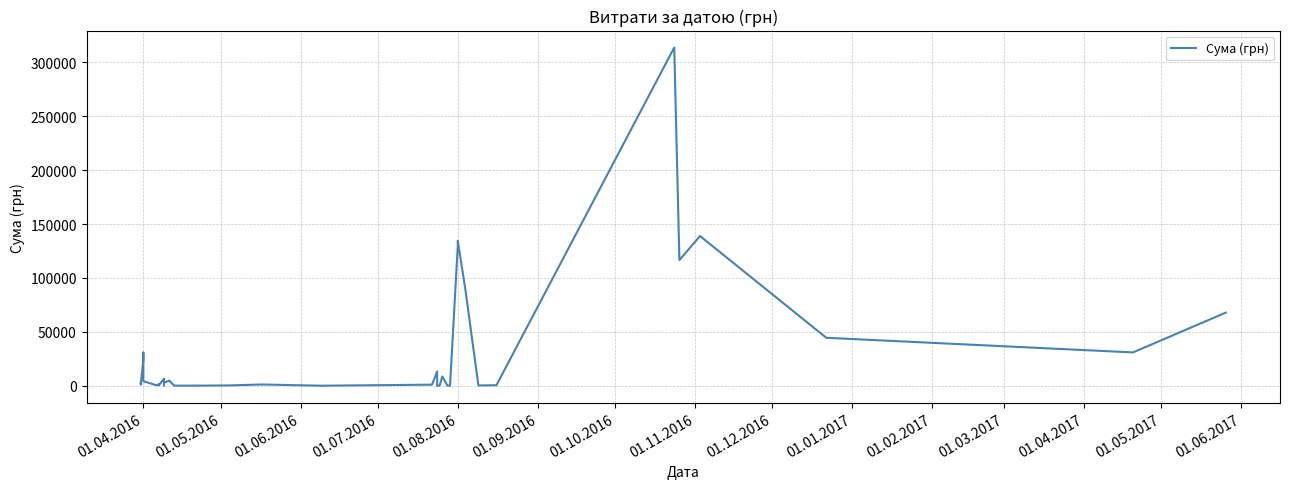

How many values exceed 2450?

20